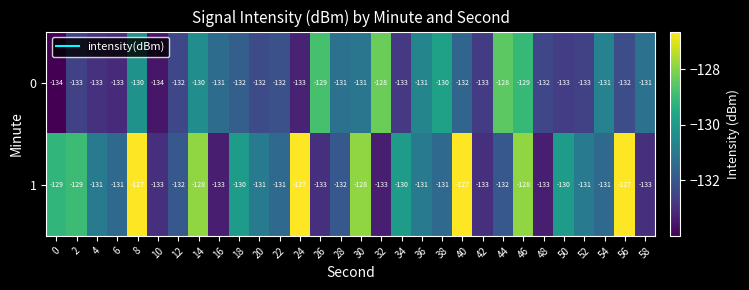

List the series in order of their peak value, highest first.

1, 0